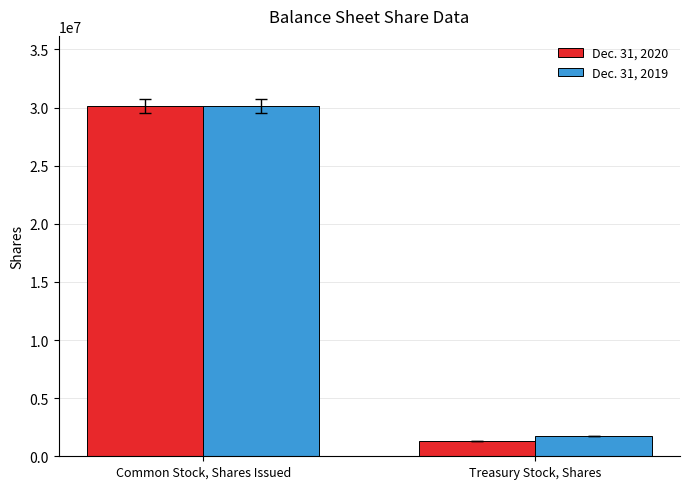

What is the spread (max minus min) of values at Treasury Stock, Shares?

427393